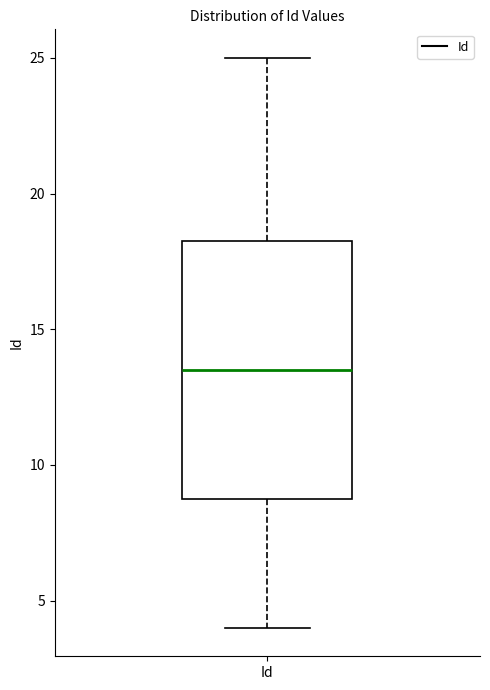

Transcribe this box plot: give where the median line is, the range the box spans, and where the two whiskers end, as read against the y-axis. The values are not printed on the chart, so give them approximately, as read against the axis.

median 13.5, box 9.0 to 18.5, whiskers 4.0 to 25.0